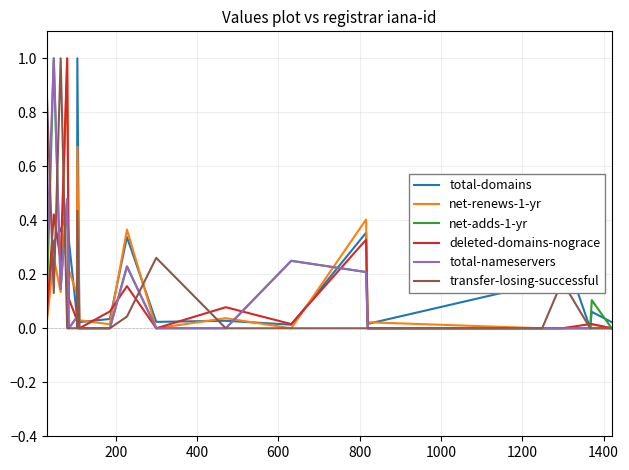

What is the maximum value shown in the chart?

1.0